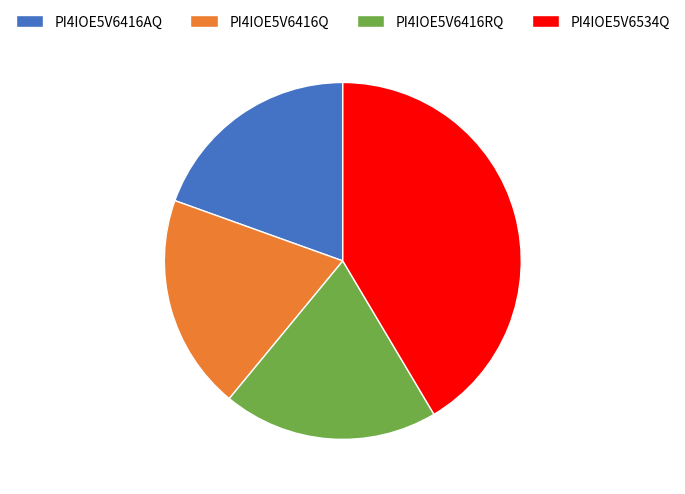

Is it true that PI4IOE5V6416RQ is 20% of the pie?

True